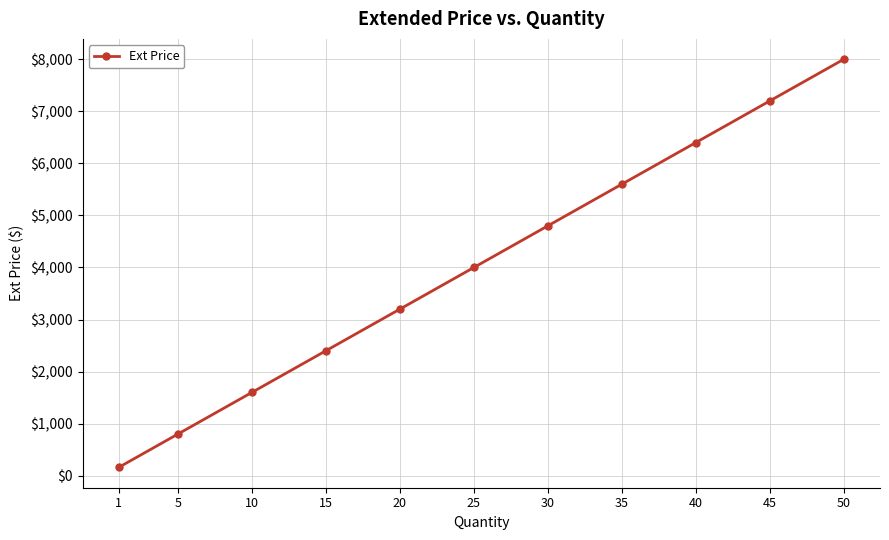

Is it true that the value at 5 is 800.0?

True